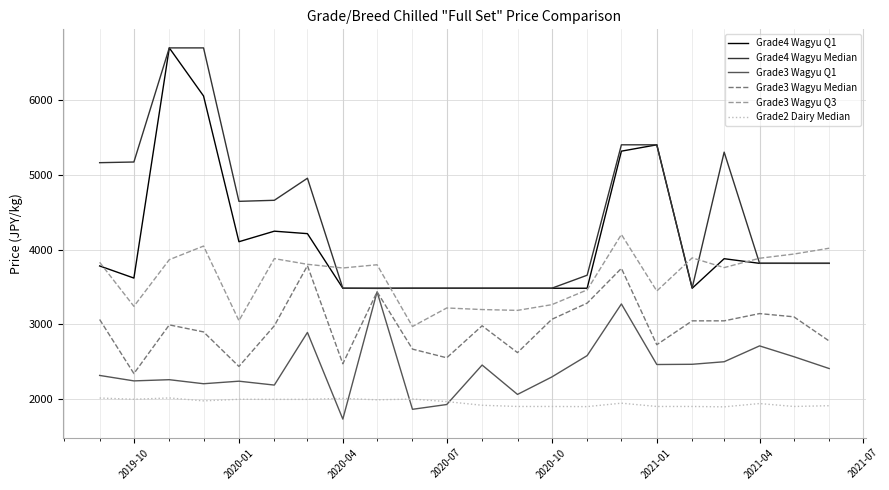

What is the highest value of the Grade3 Wagyu Q3 series?

4201